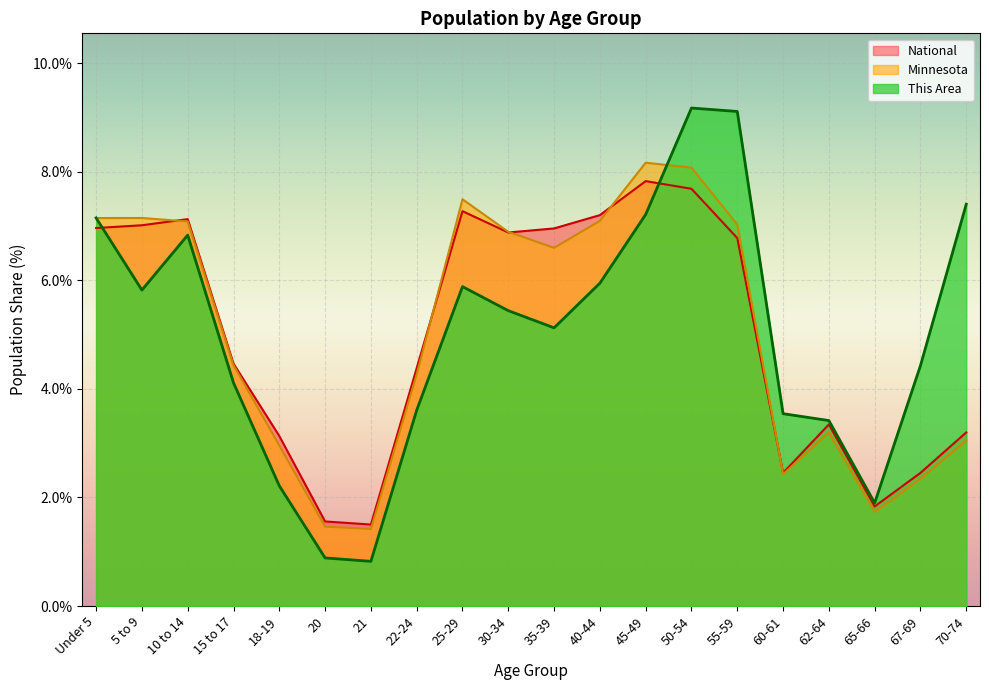

At which category does the chart reach its minimum across all series?

21